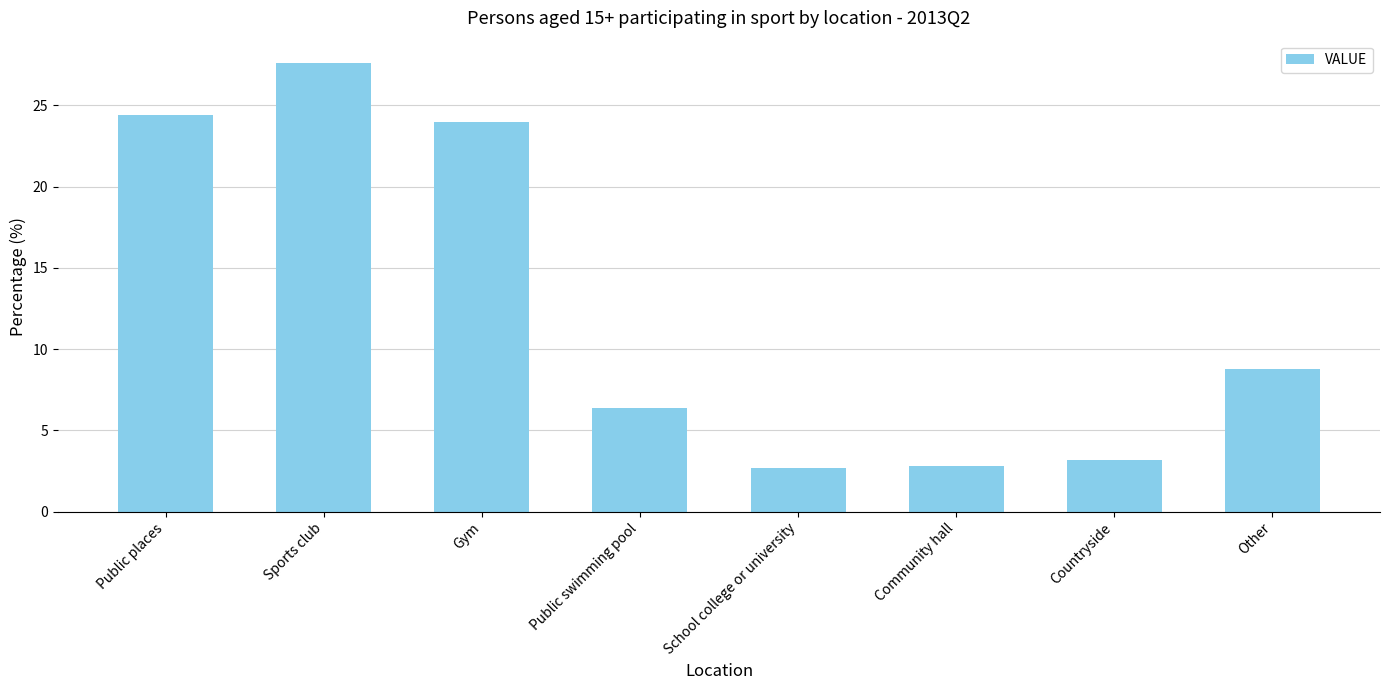

The value at Public swimming pool is 6.4. True or false?

True